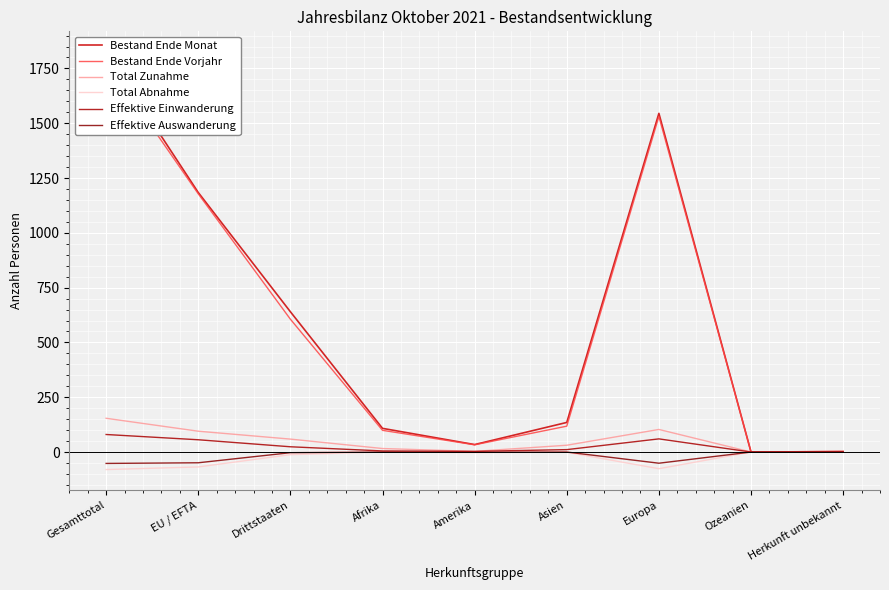

What is the value of the Bestand Ende Vorjahr point at the 3rd from the left?

606